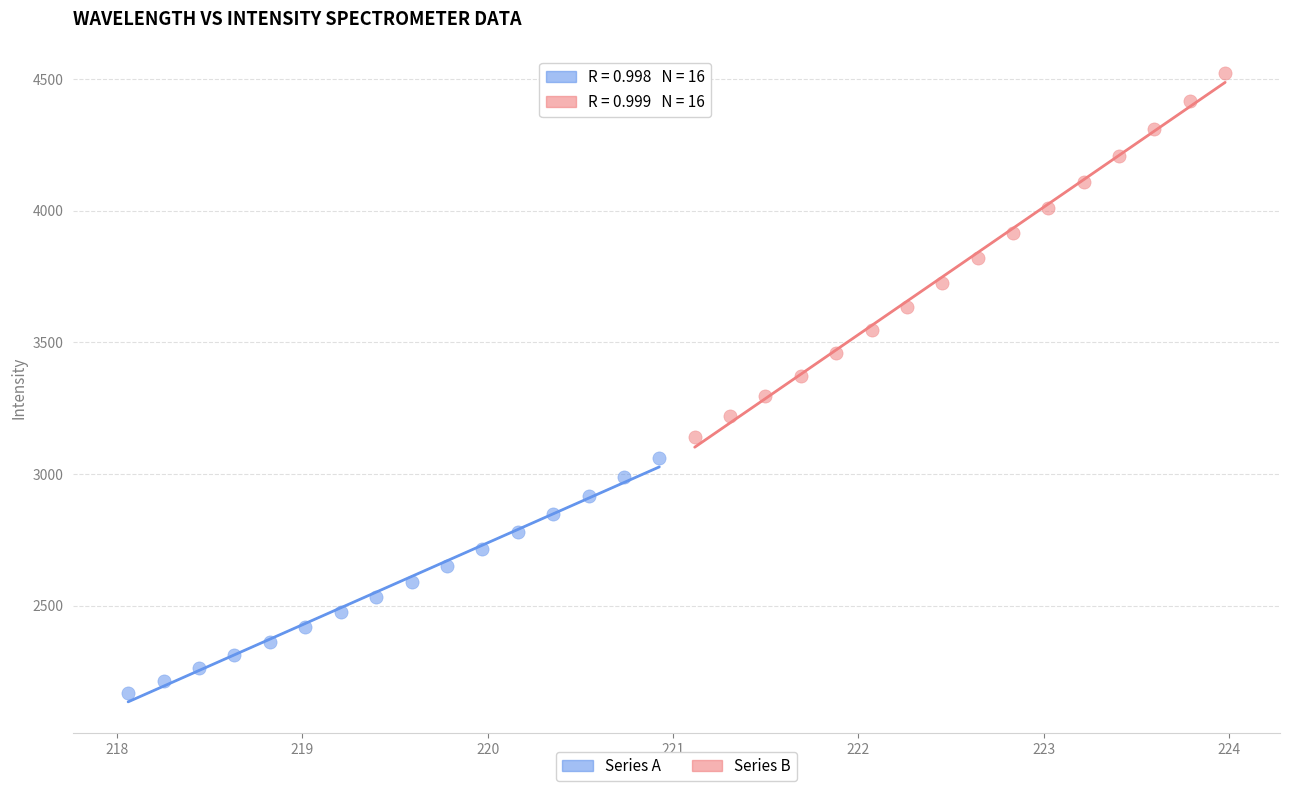

What are all the series names shown in the legend?

Series A, Series B